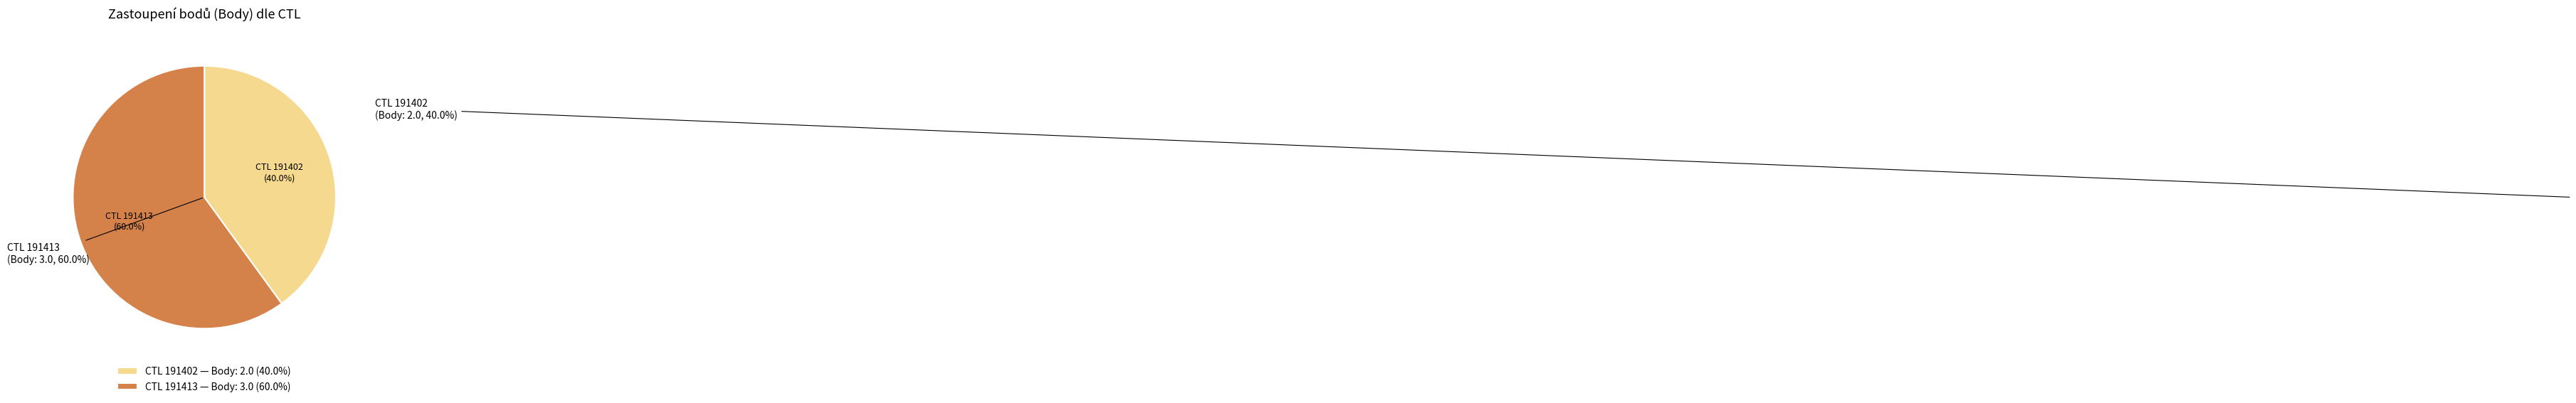

Rank the categories by value from highest to lowest.

191413, 191402